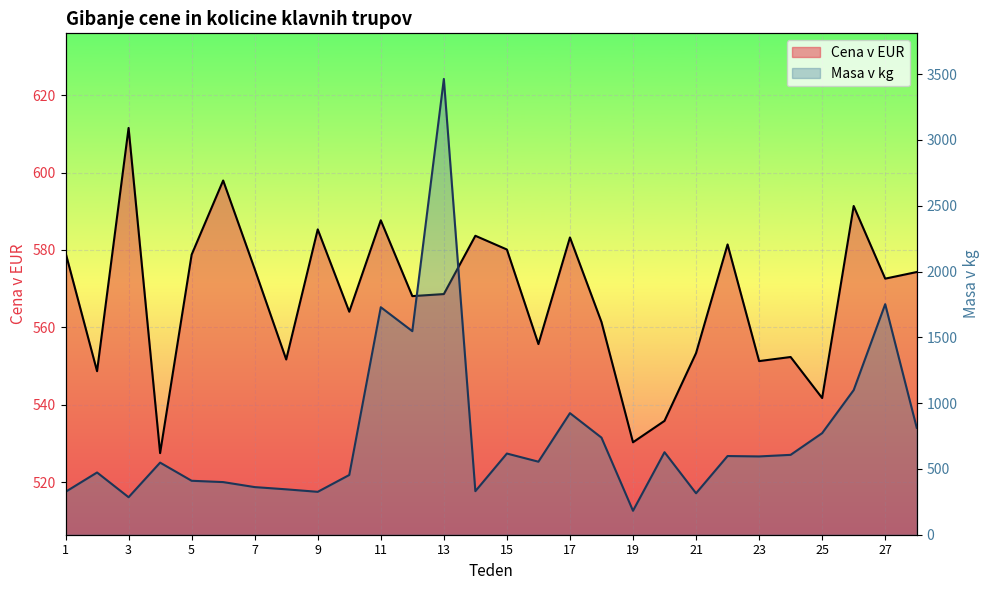

Between which two adjacent categories do Cena v EUR and Masa v kg first intersect?

3 and 4